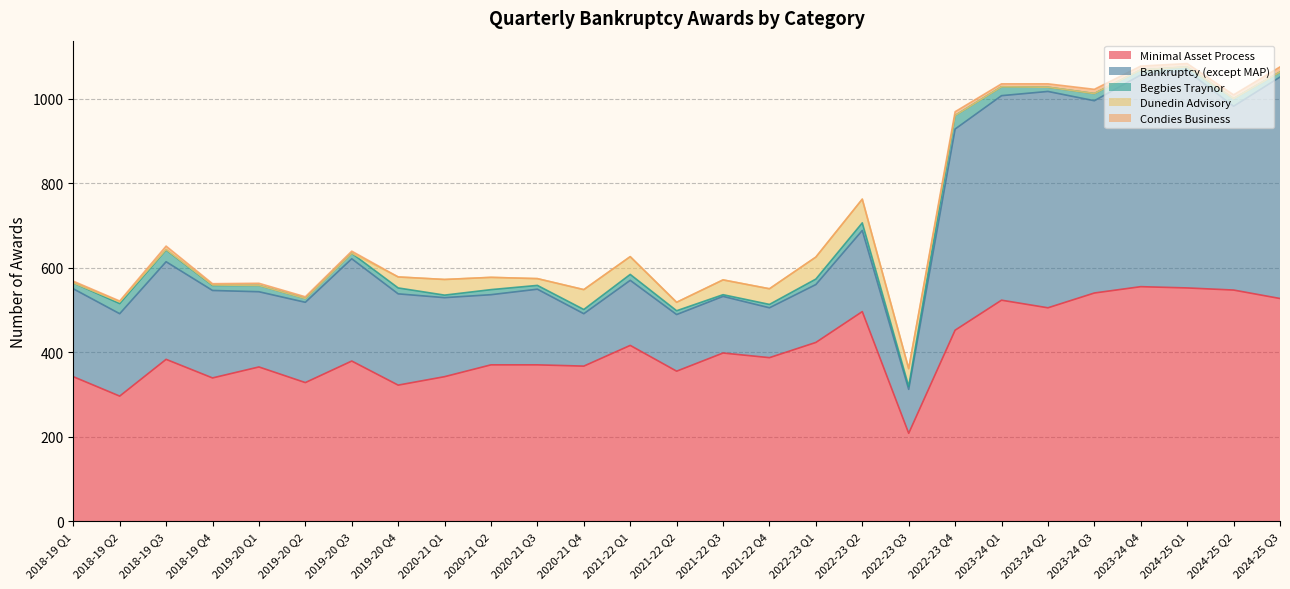

How many lines are shown in the chart?

5